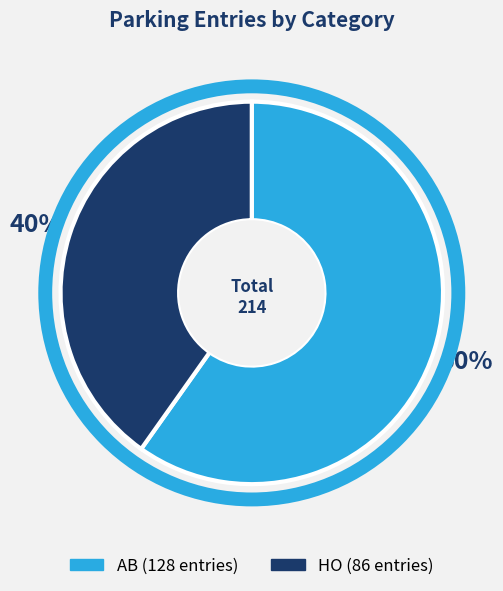

How many slices are in this pie chart?

2